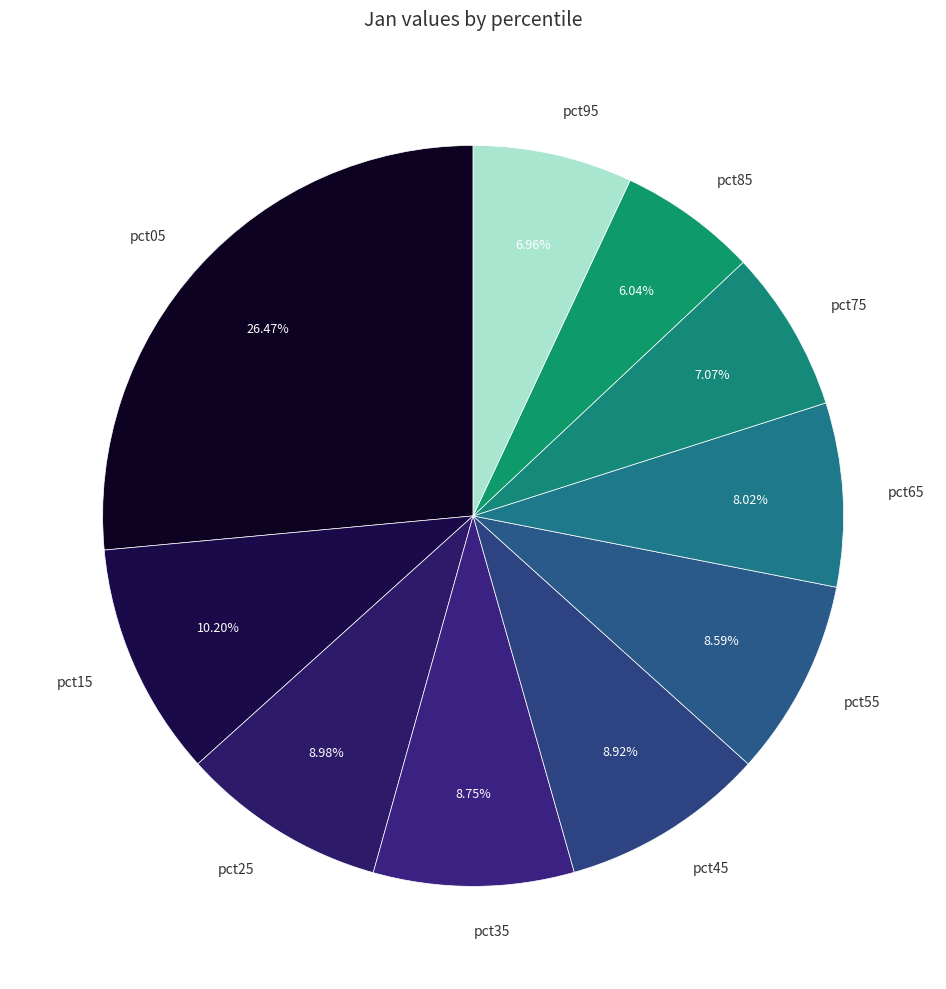

Is it true that pct45 is 9% of the pie?

True